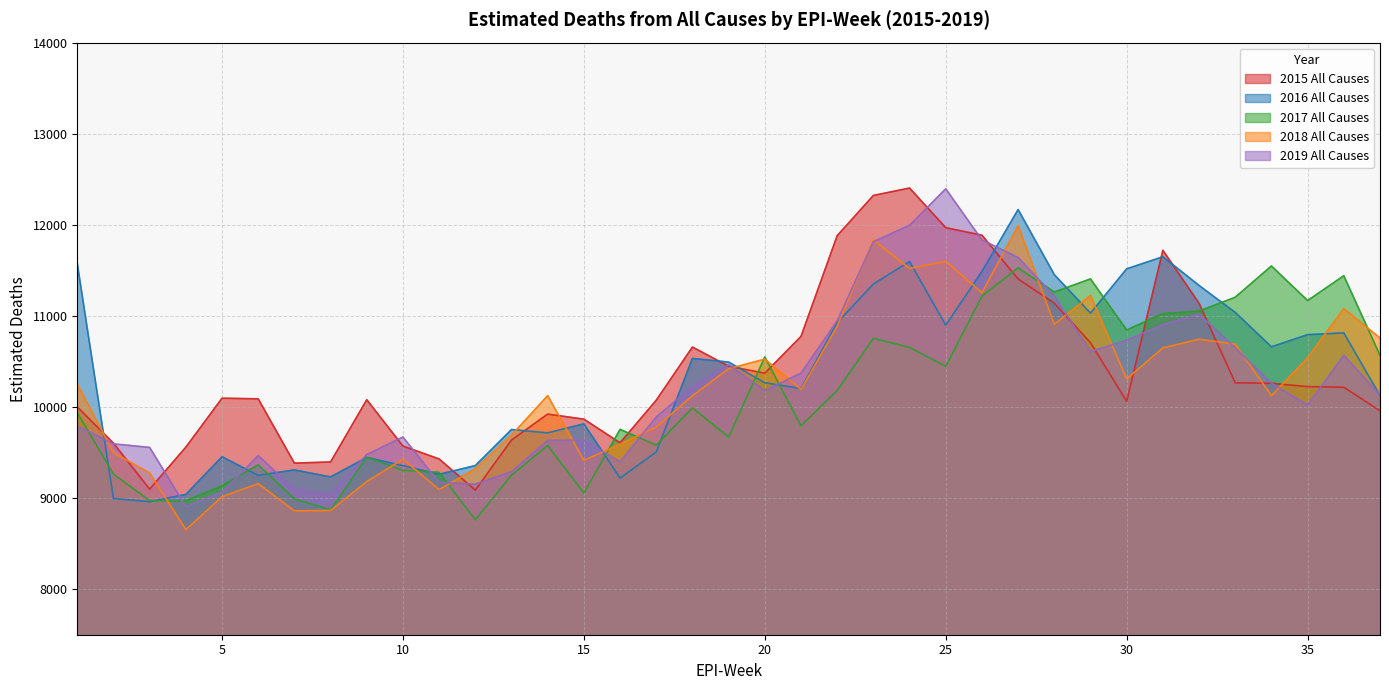

True or false: 2019 All Causes and 2017 All Causes cross at least once.

True